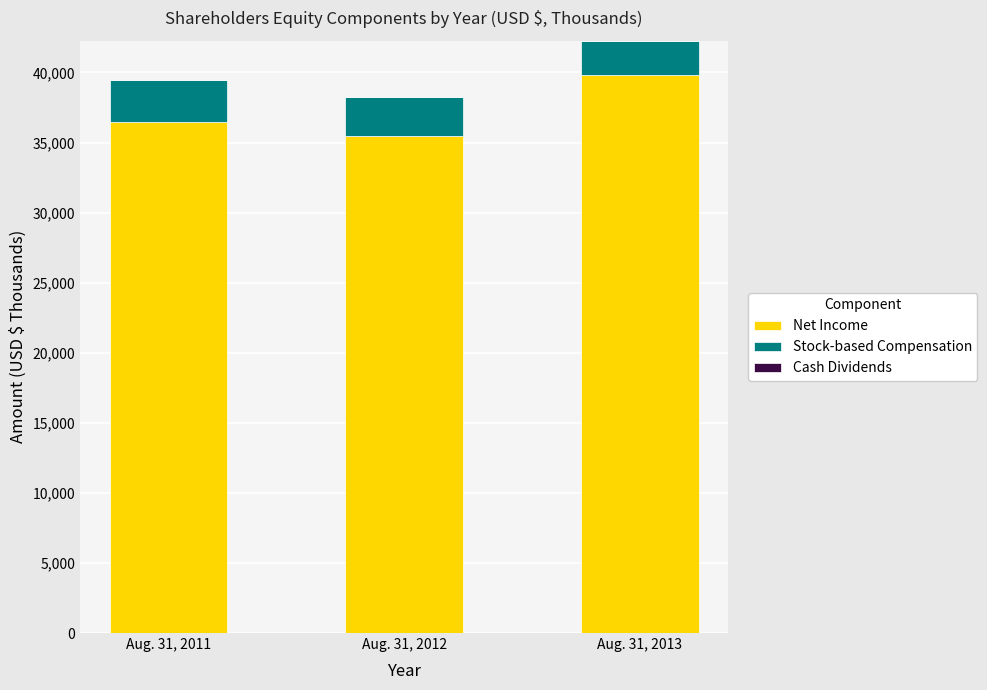

List the labels in order of Net Income value, smallest first.

Aug. 31, 2012, Aug. 31, 2011, Aug. 31, 2013